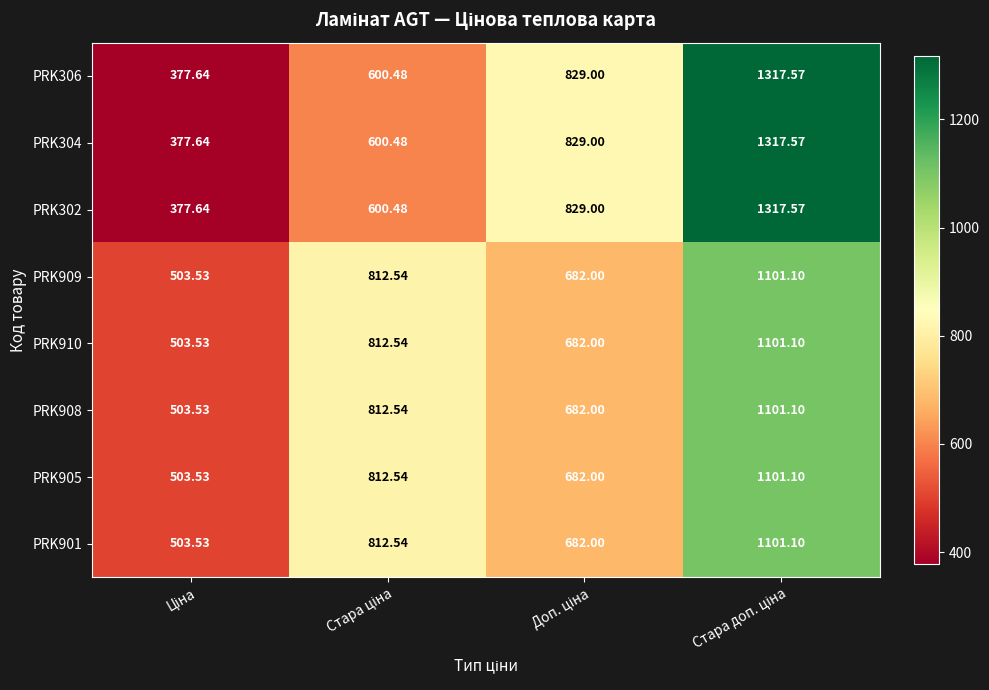

How many categories are shown in the chart?

4